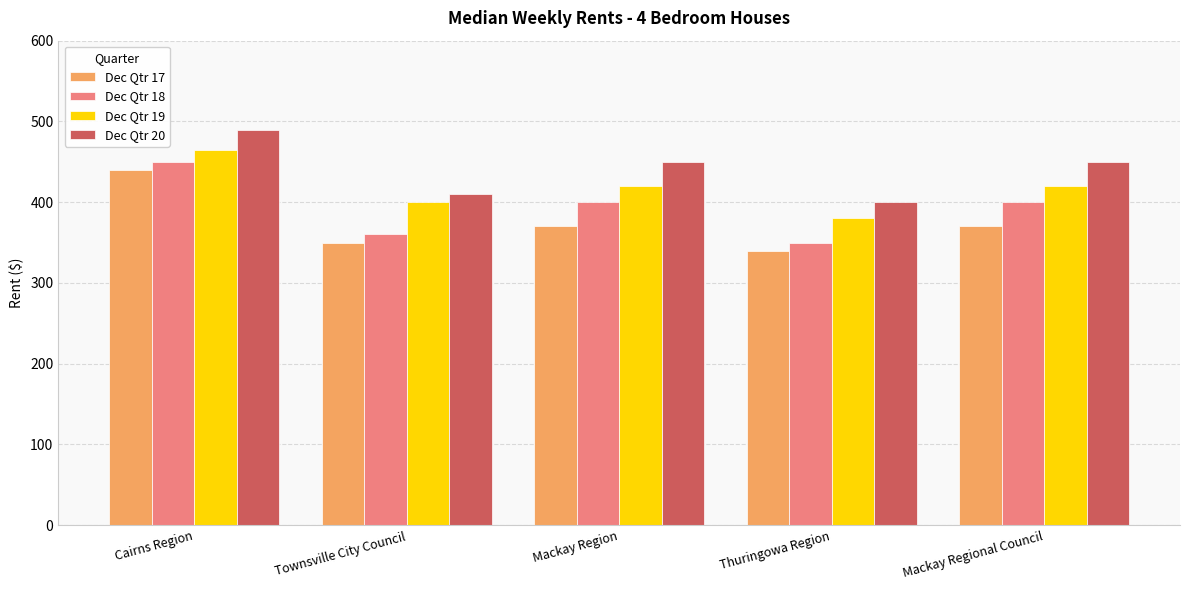

Are the bars grouped side by side (vs. stacked)?

Yes